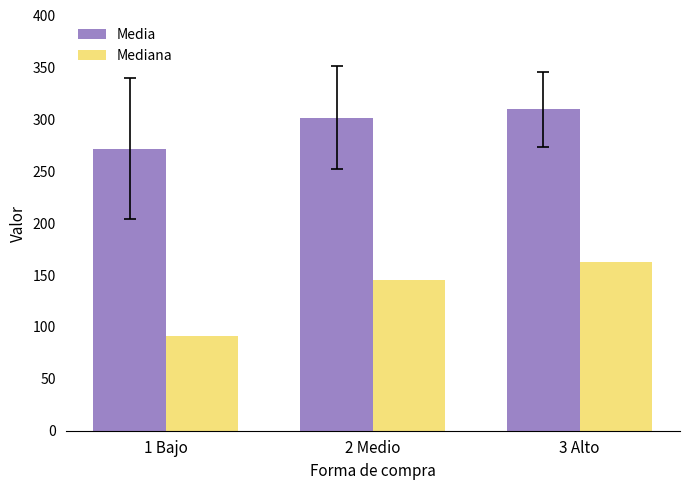

Rank the series by their maximum value, from lowest to highest.

Mediana, Media